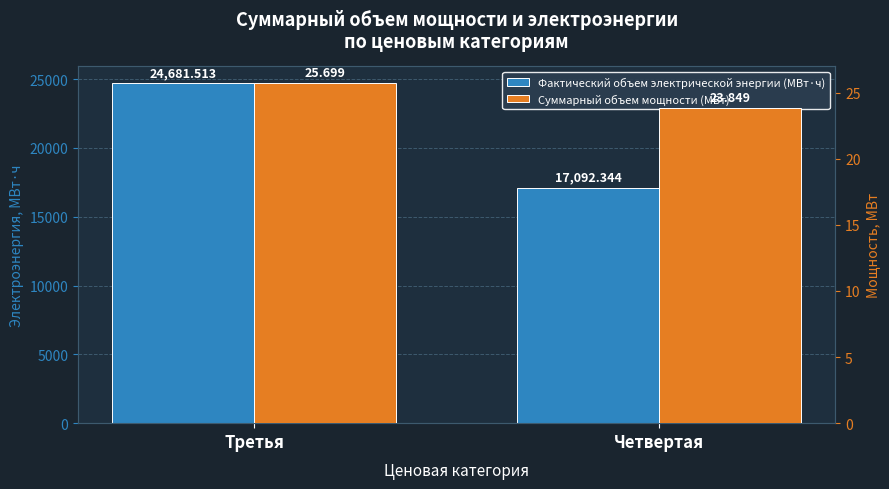

What is the sum of all Фактический объем электрической энергии (МВт·ч) values?

41773.9